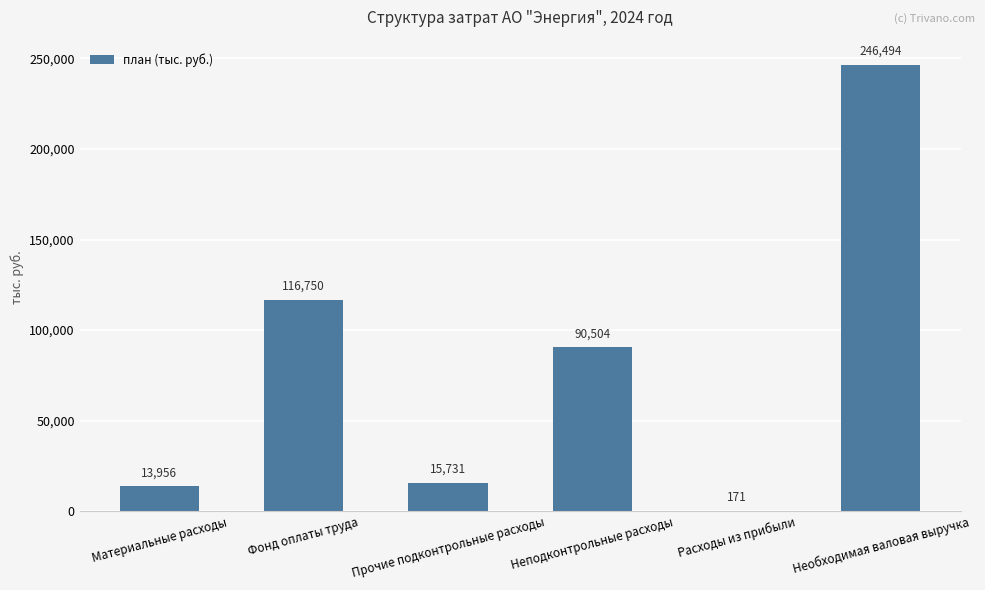

At which category does the chart reach its peak across all series?

Необходимая валовая выручка